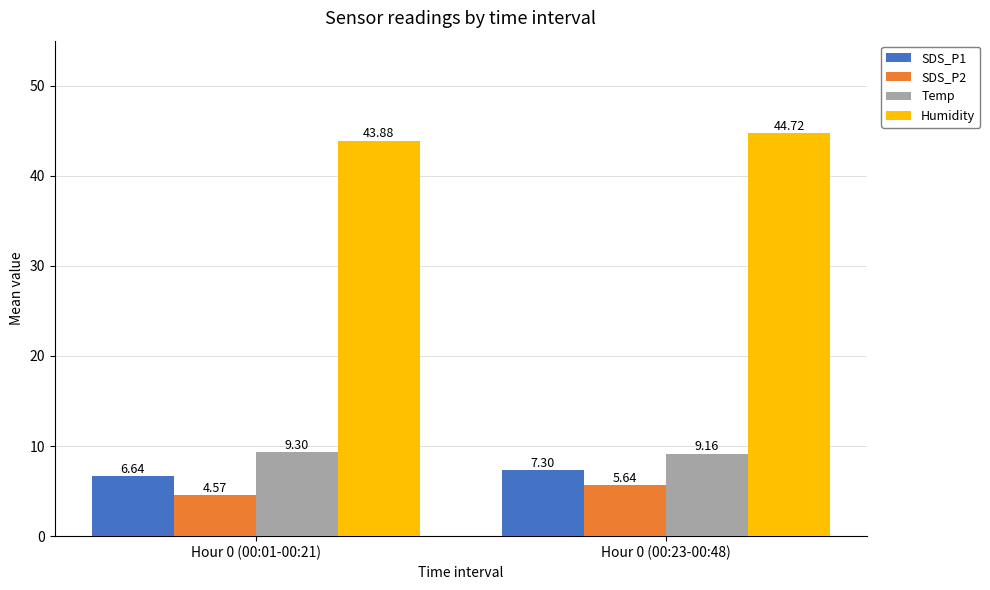

Which series changed the most between Hour 0 (00:01-00:21) and Hour 0 (00:23-00:48)?

SDS_P2